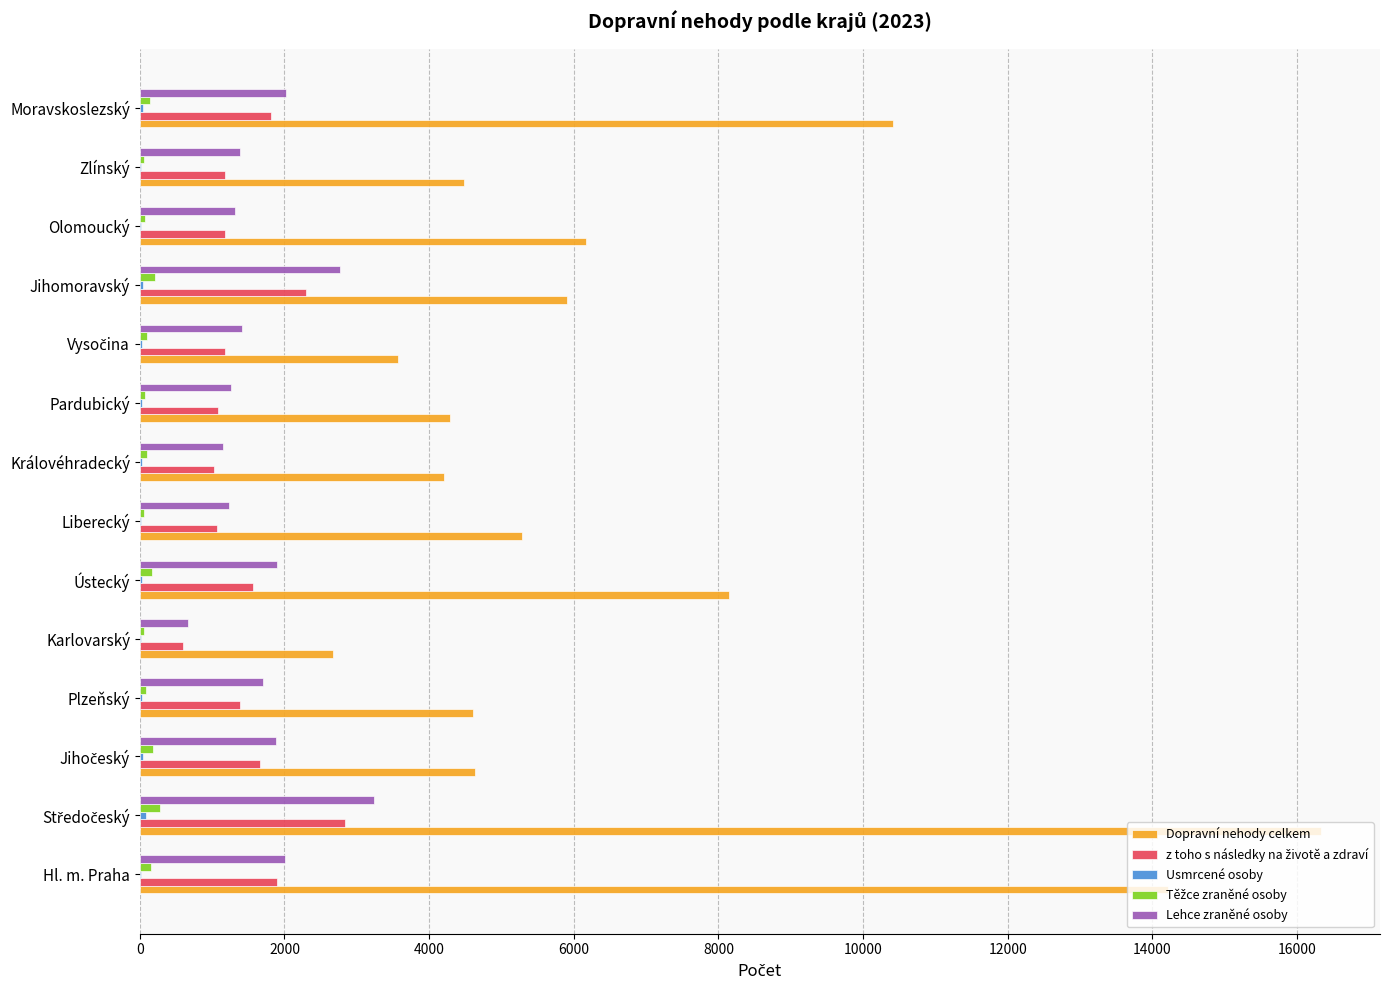

The Dopravní nehody celkem series shows 6164 at Olomoucký. True or false?

True